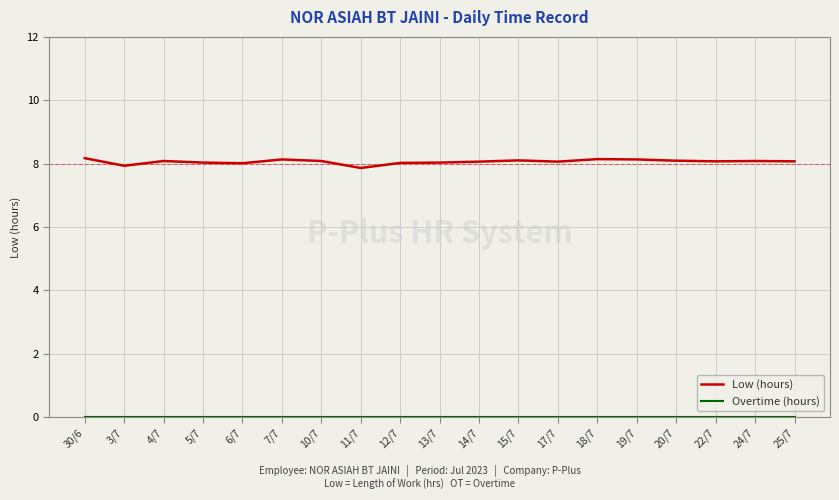

What is the difference between the maximum and minimum values in the Low (hours) series?

0.3